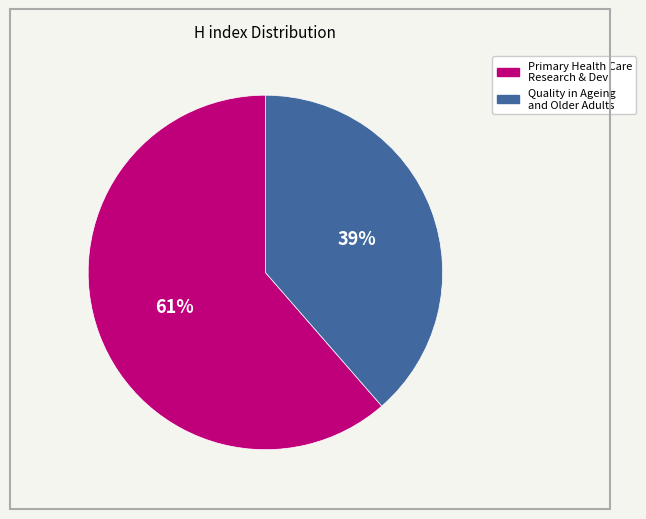

Does any single category account for the majority?

Yes